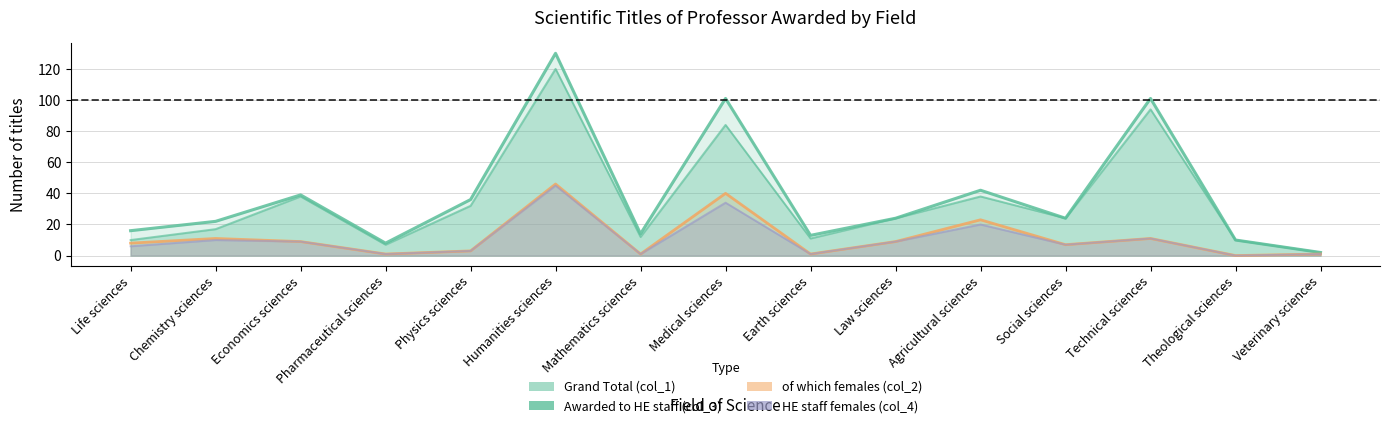

What is the difference between the maximum and second lowest values in the Awarded to HE staff (col_3) series?

113